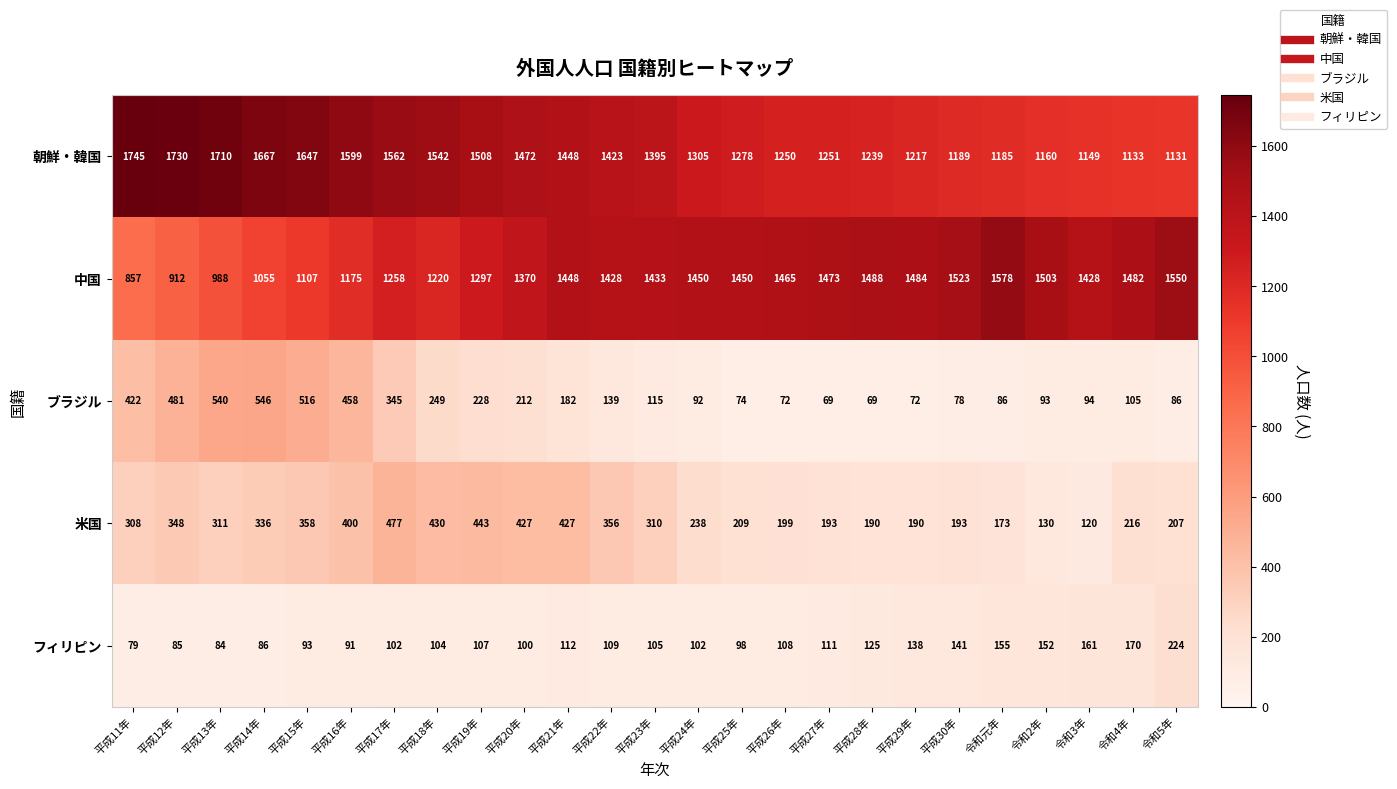

What is the total value across all series at 平成13年?

3633